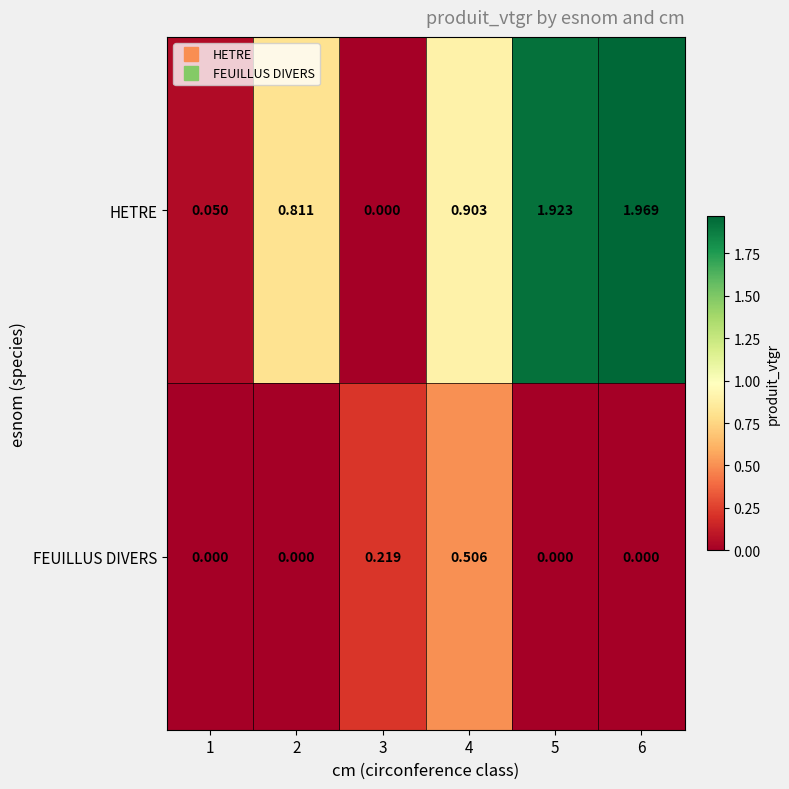

At which category is the sum across all series the highest?

6